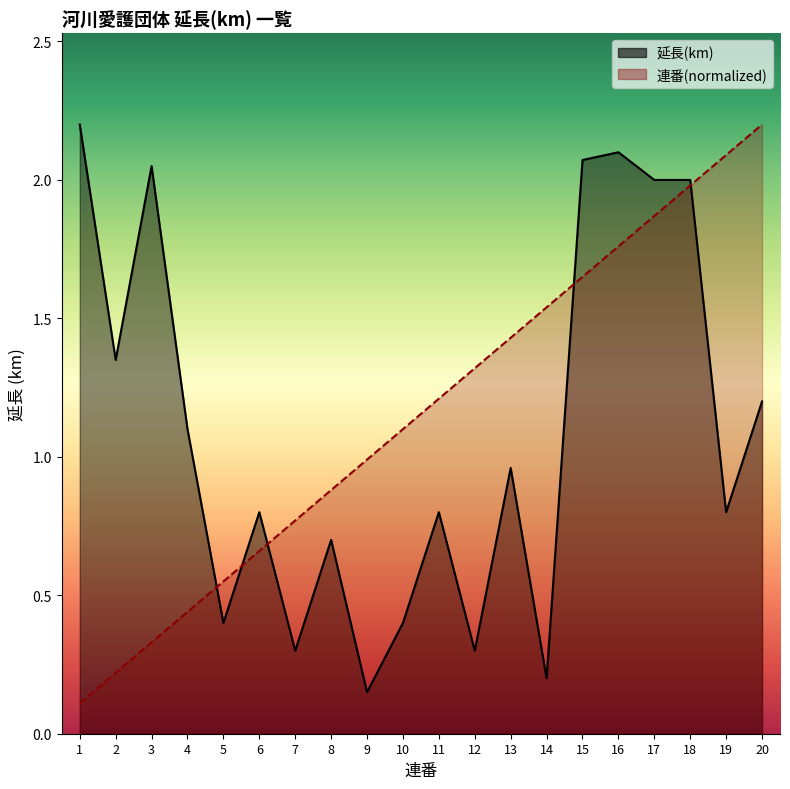

What is the difference between the maximum and minimum values in the 連番 series?

2.1